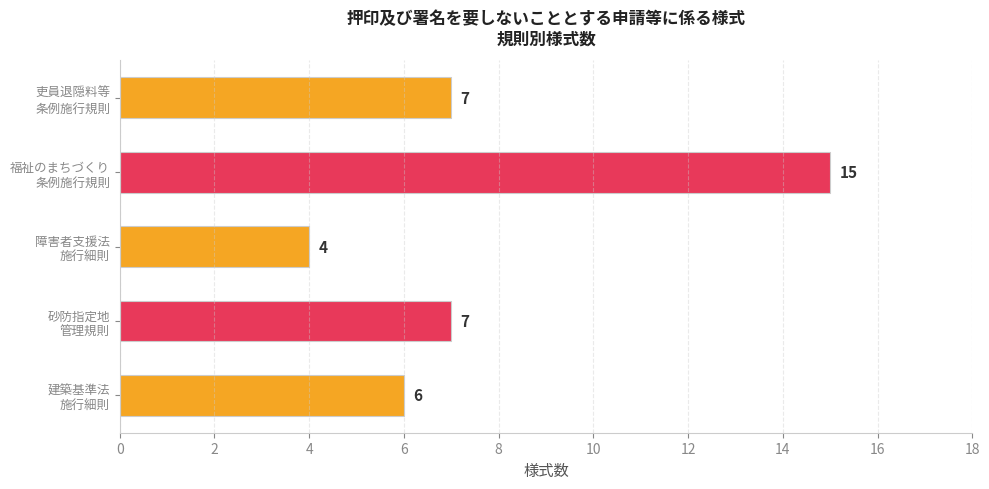

What is the sum of all values?

39